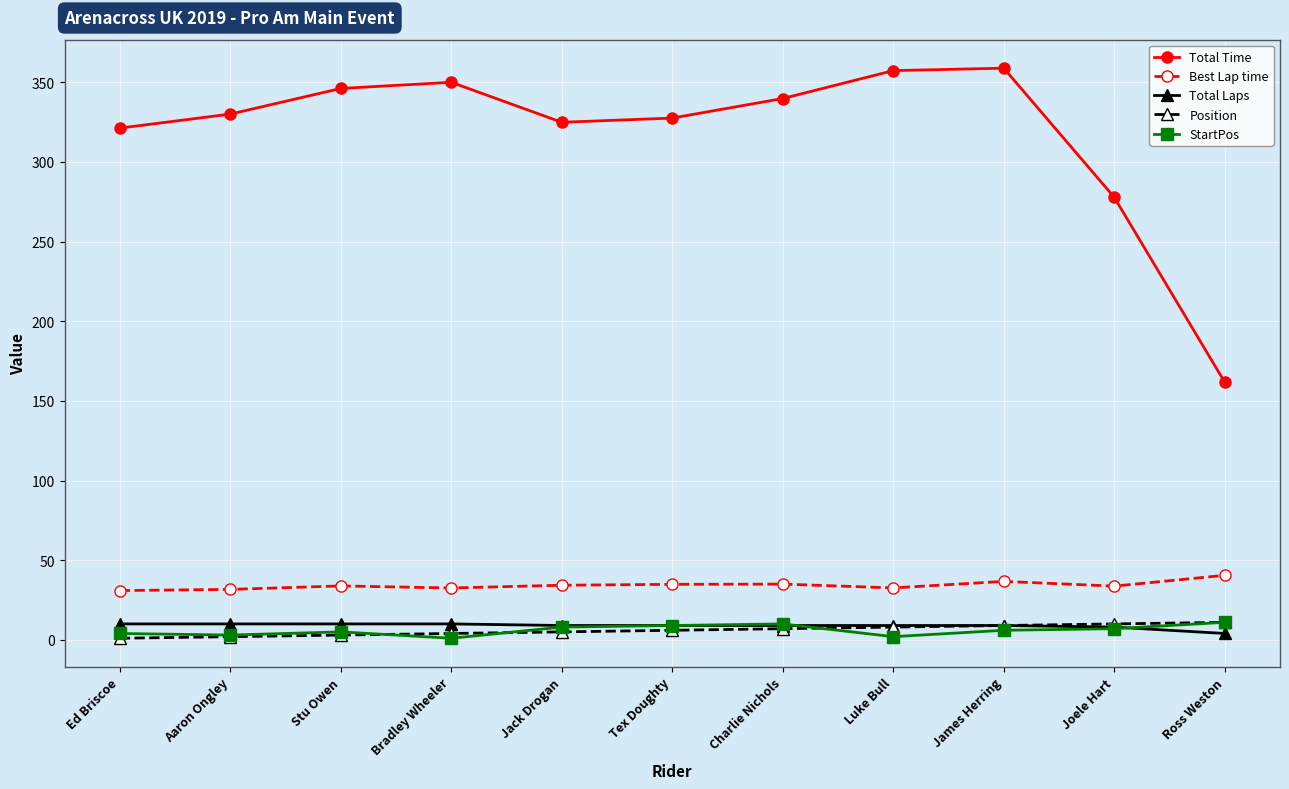

Does the chart display data point markers on the line(s)?

Yes